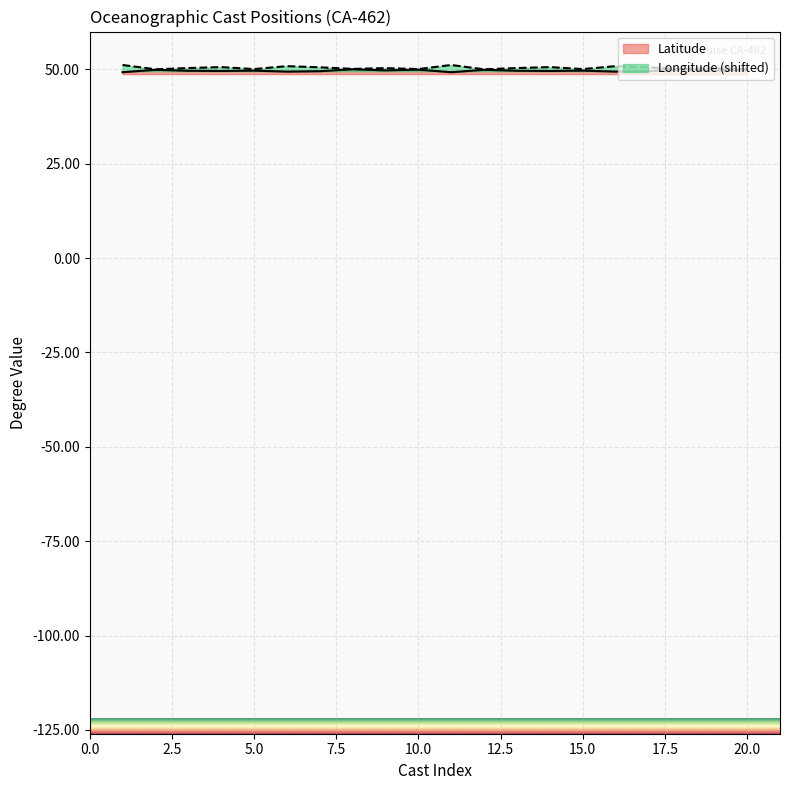

How many lines are shown in the chart?

2